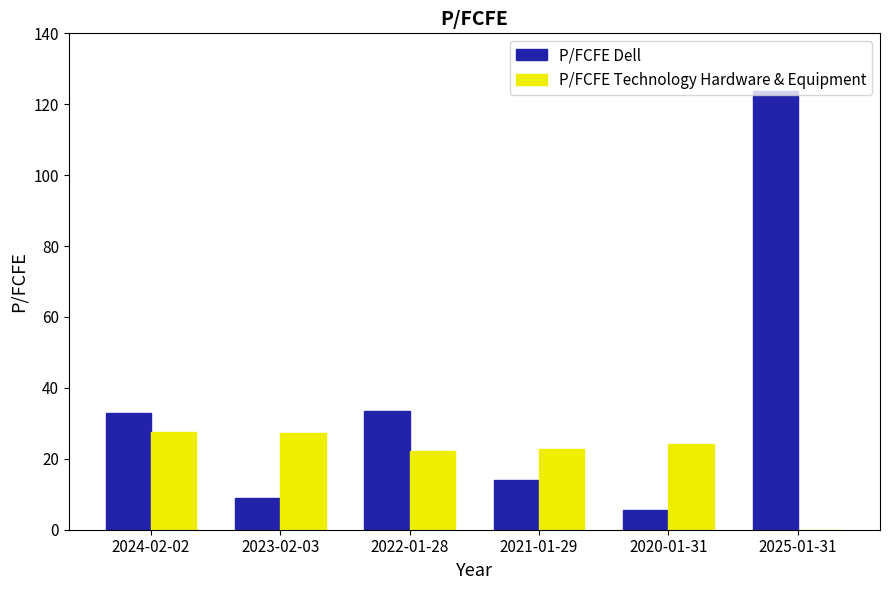

True or false: P/FCFE Technology Hardware & Equipment has a value of 27.4 at 2023-02-03.

True